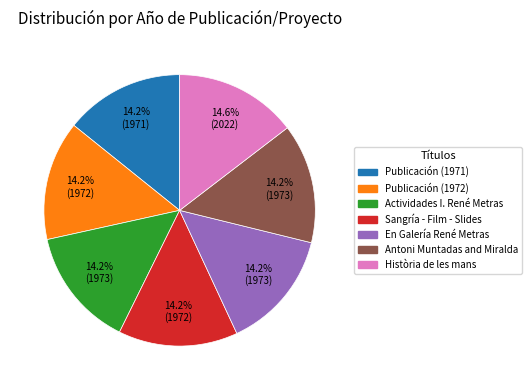

What percentage is NOT represented by Sangría - Film - Slides?

85.8%